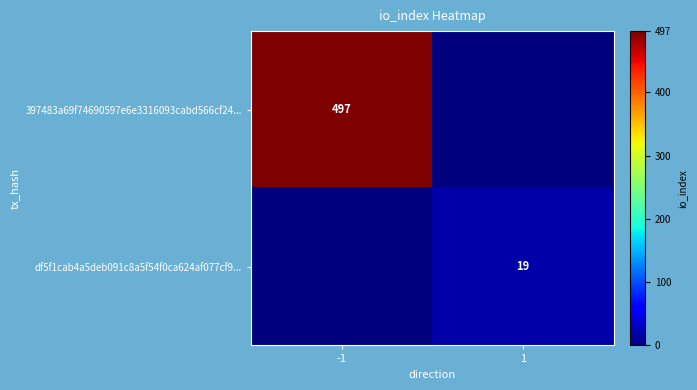

Is it true that df5f1cab4a5deb091c8a5f54f0ca624af077cf9... equals 6 at 1?

False